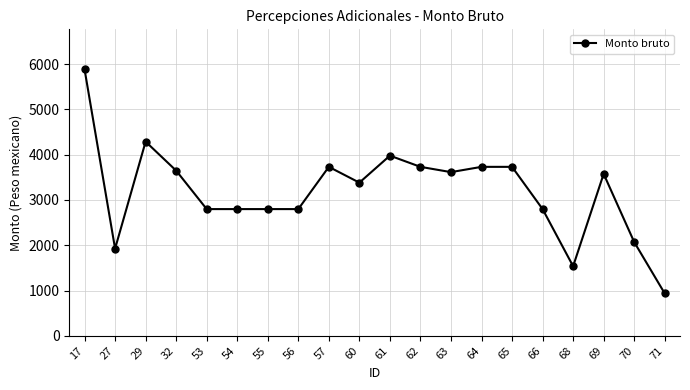

What is the maximum value shown in the chart?

5883.8